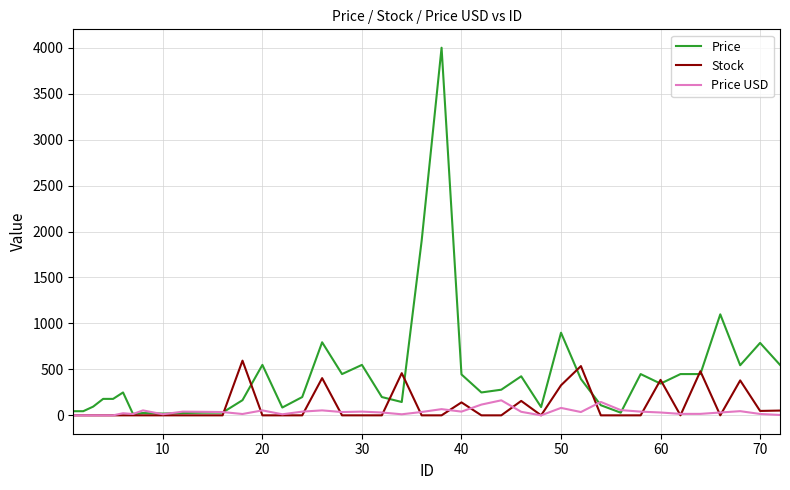

List the series in order of their peak value, highest first.

Price, Stock, Price USD